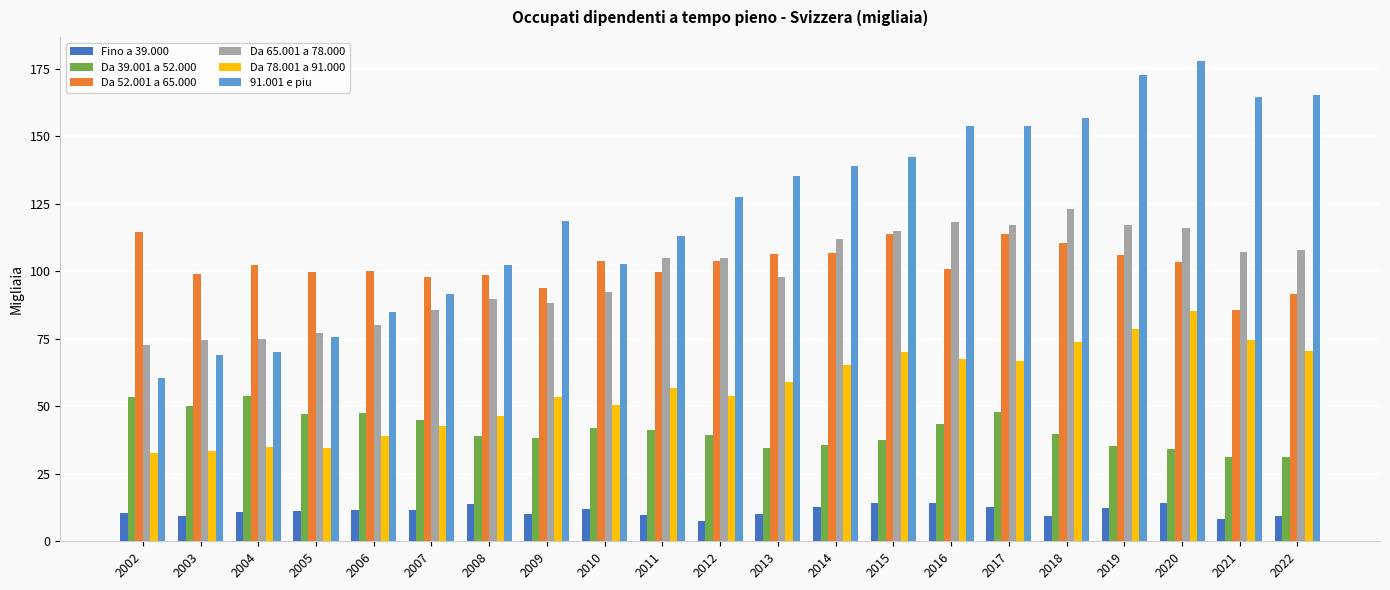

How many groups of bars are there?

21